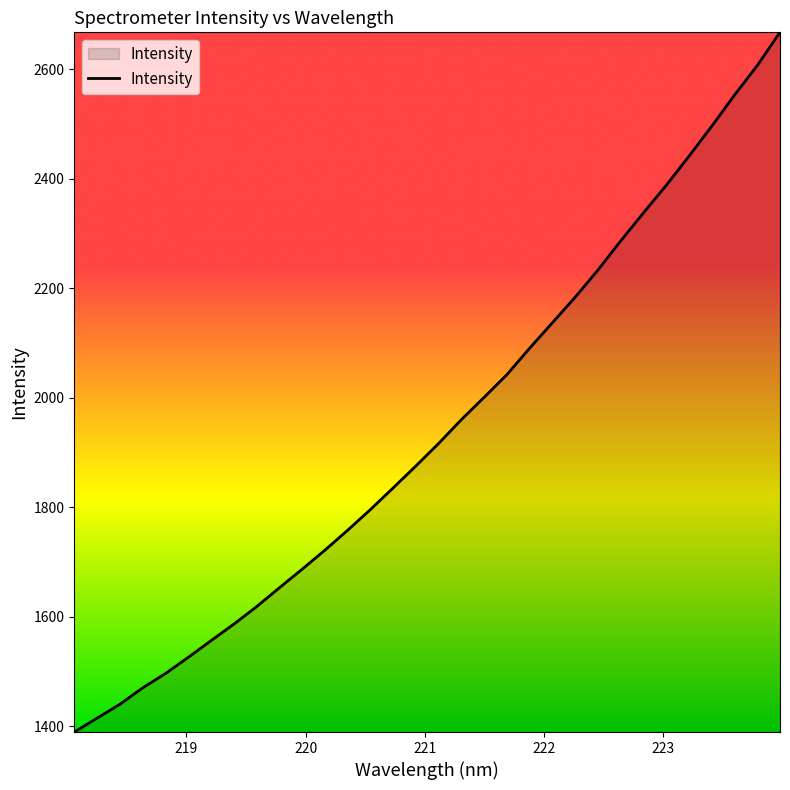

What is the minimum value shown in the chart?

1389.8